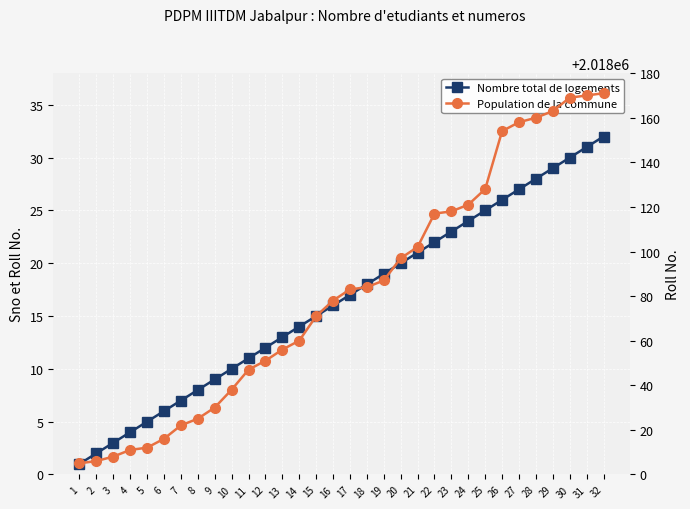

Is it true that Population de la commune equals 1364532 at 14?

False